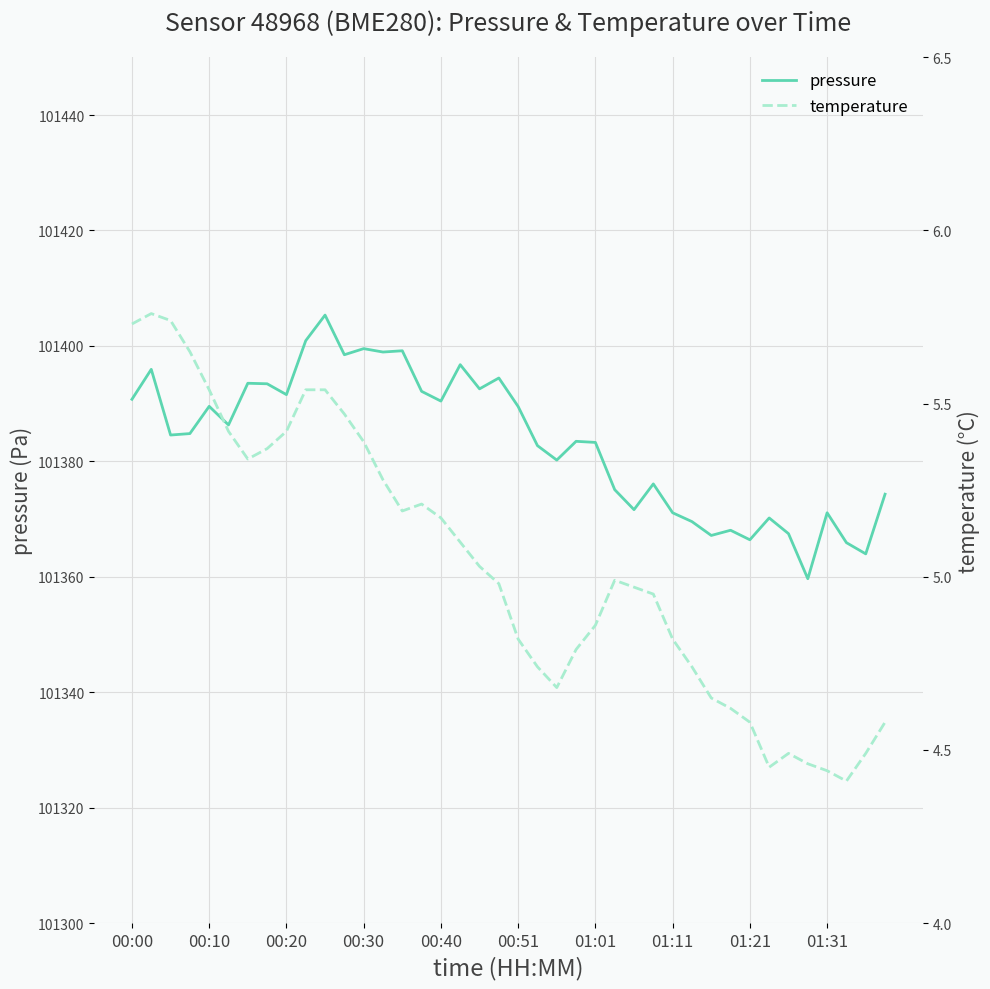

Which category has the lowest value across all series?

37